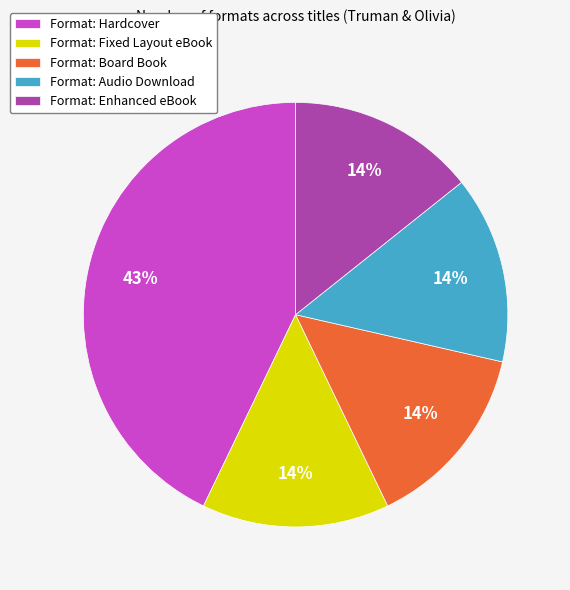

Which category has the biggest portion of the pie?

Format: Hardcover